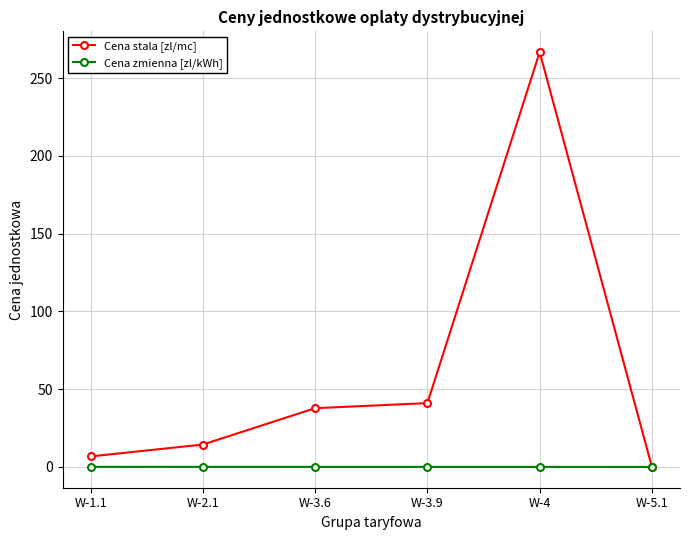

Which series has the largest range (max minus min)?

Cena stala [zl/mc]